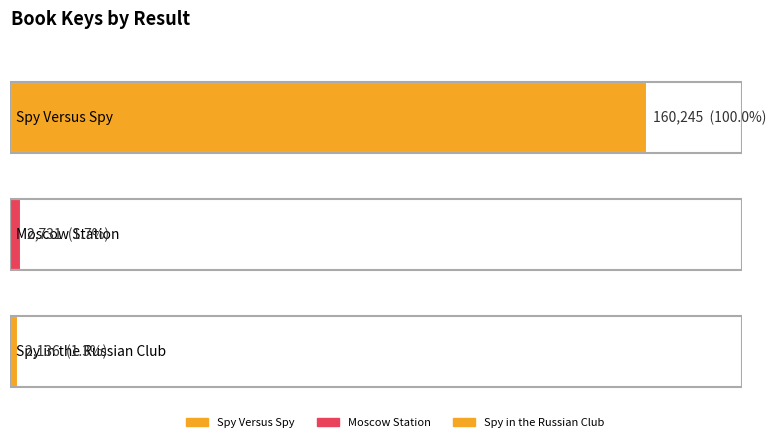

What is the value of the 2nd bar from the left?

2731